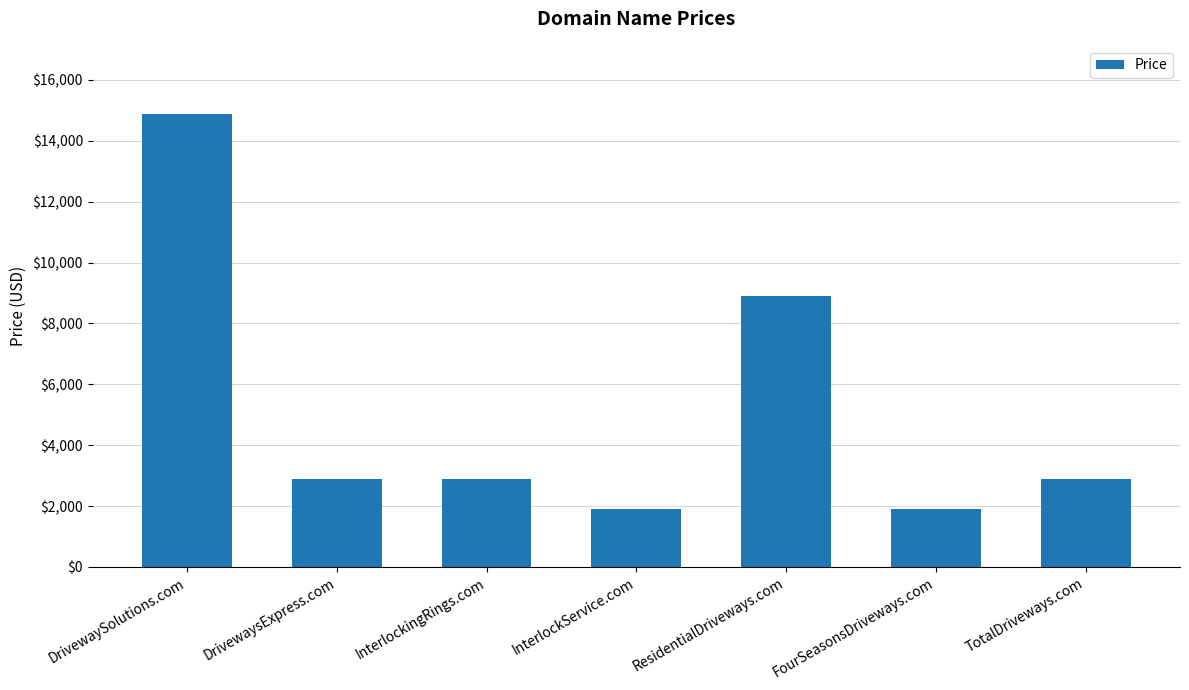

What is the change in value from DrivewaySolutions.com to ResidentialDriveways.com?

-6000